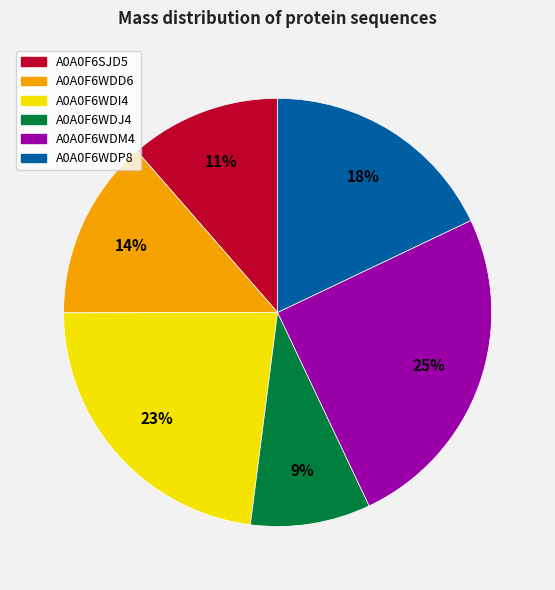

Is there a majority slice in this chart?

No